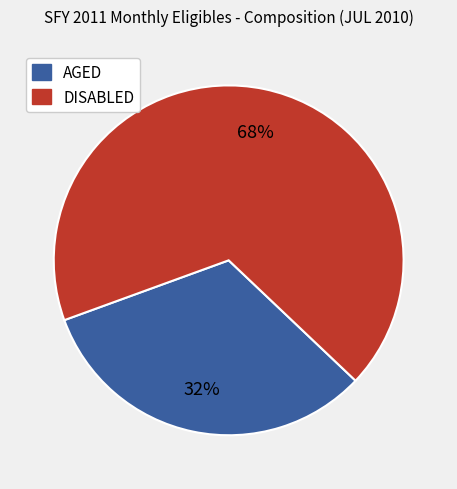

Does any single category account for the majority?

Yes